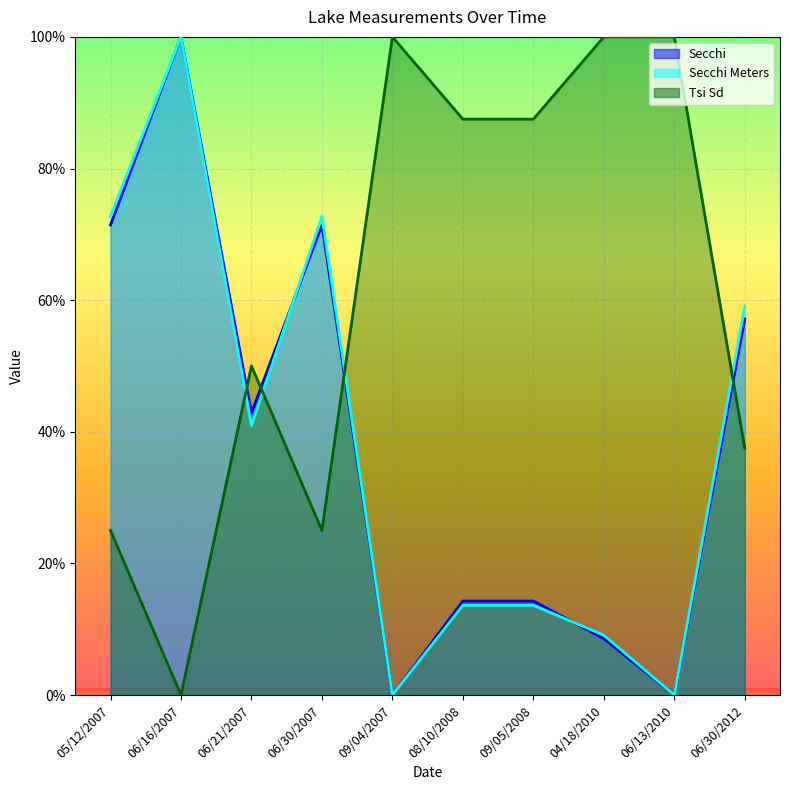

What is the difference between the maximum and minimum values in the Secchi Meters series?

100.0